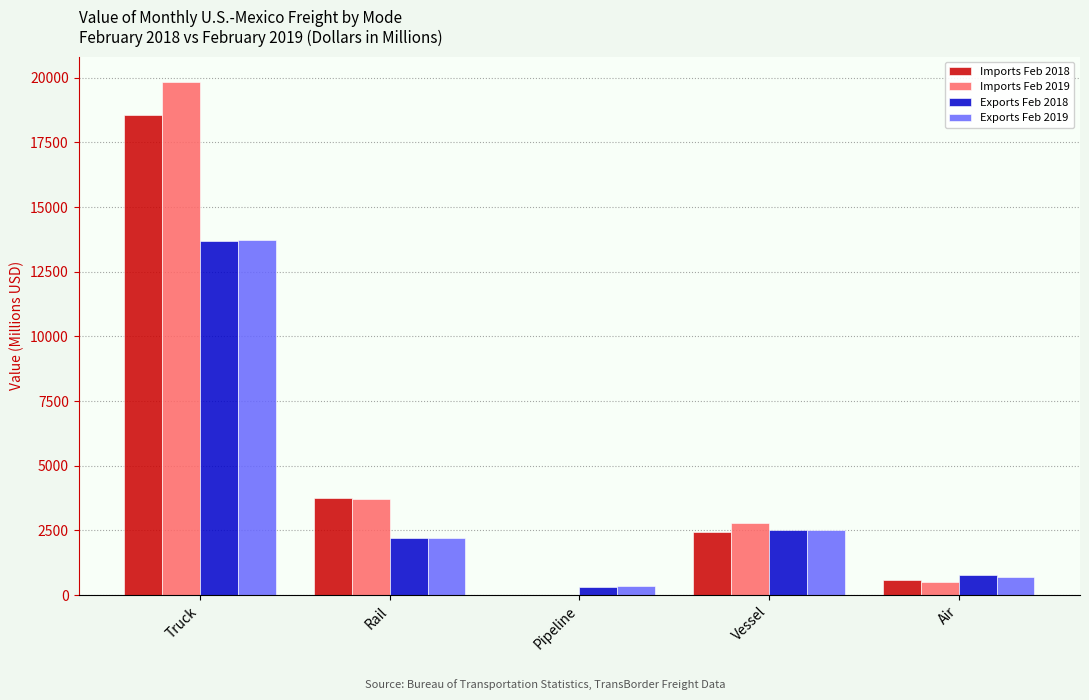

The value of Exports Feb 2018 at Rail is 2222.7. True or false?

True